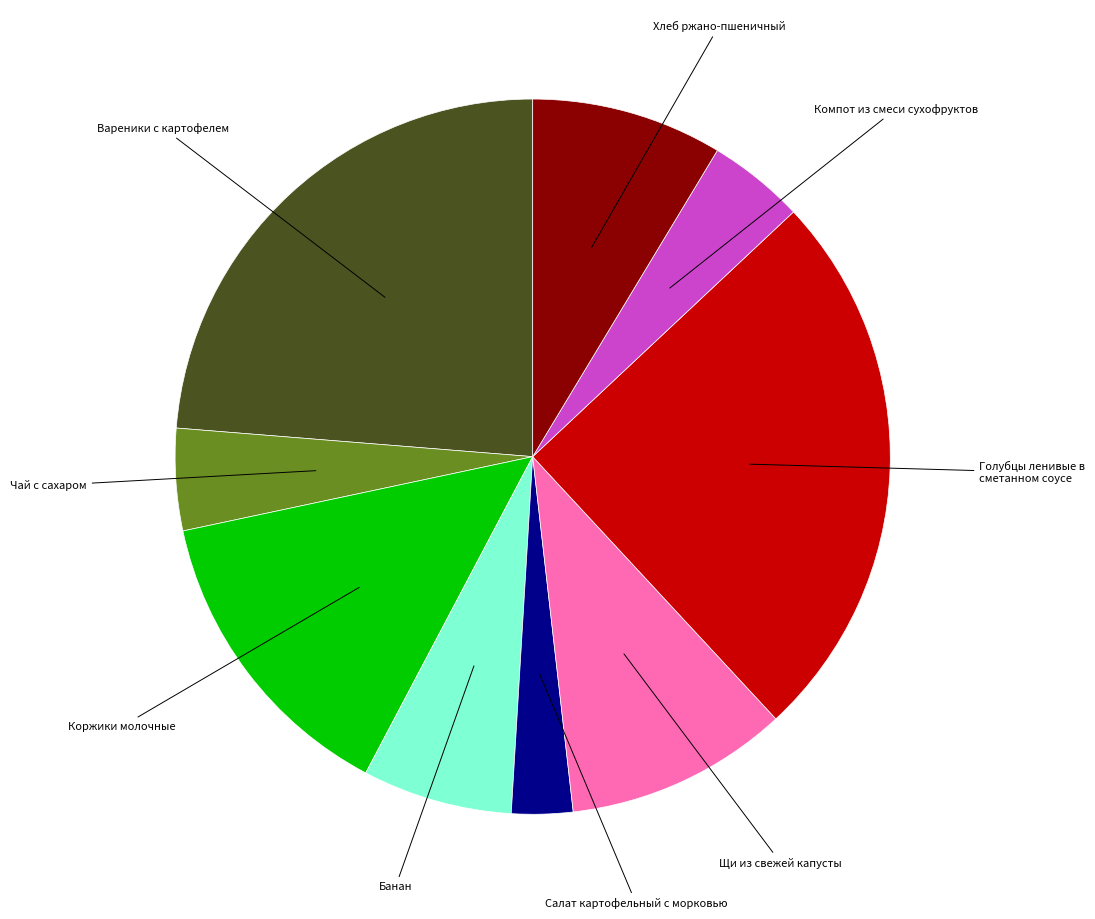

The Голубцы ленивые в сметанном соусе slice represents 25% of the pie. True or false?

True